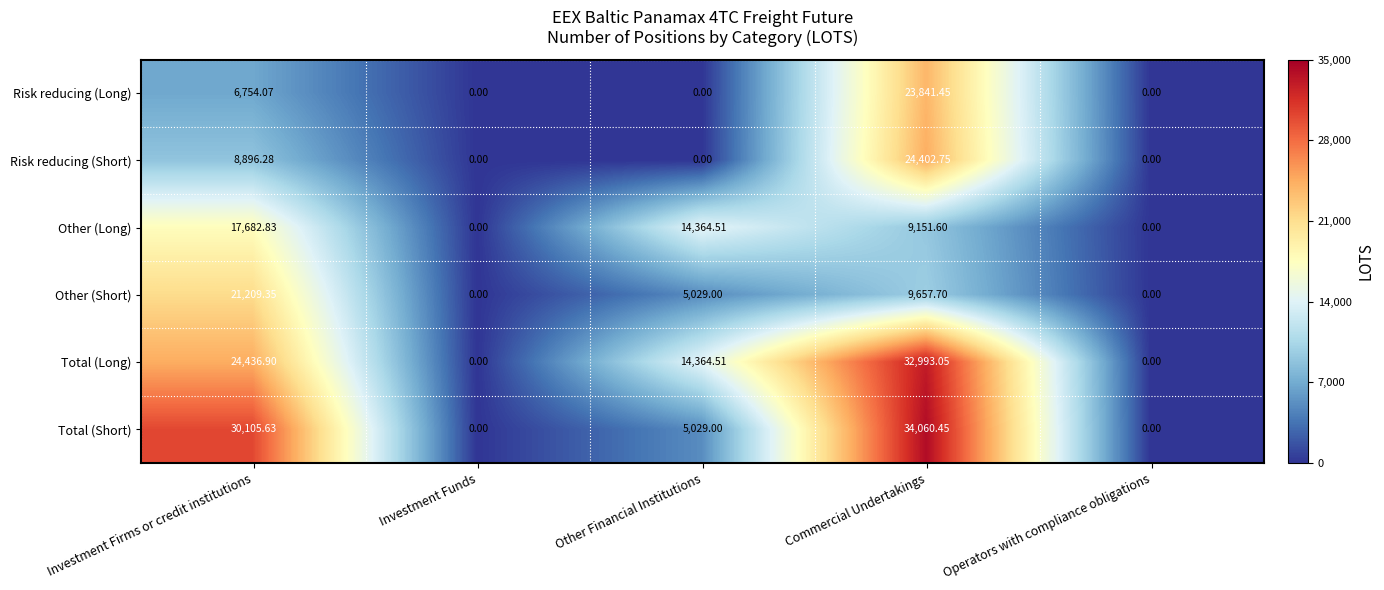

At which category is the sum across all series the highest?

Commercial Undertakings